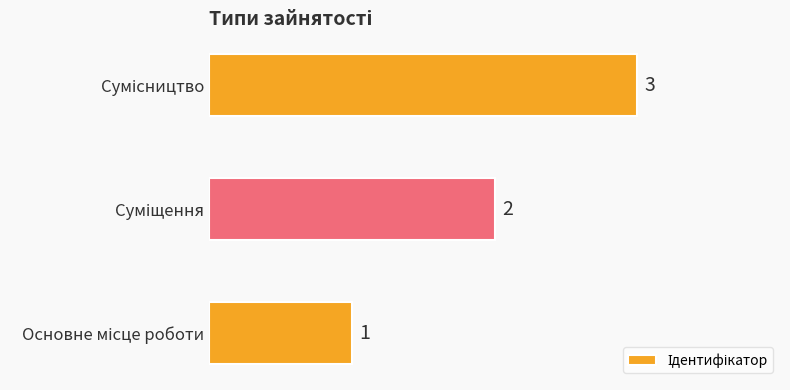

What is the maximum value shown in the chart?

3